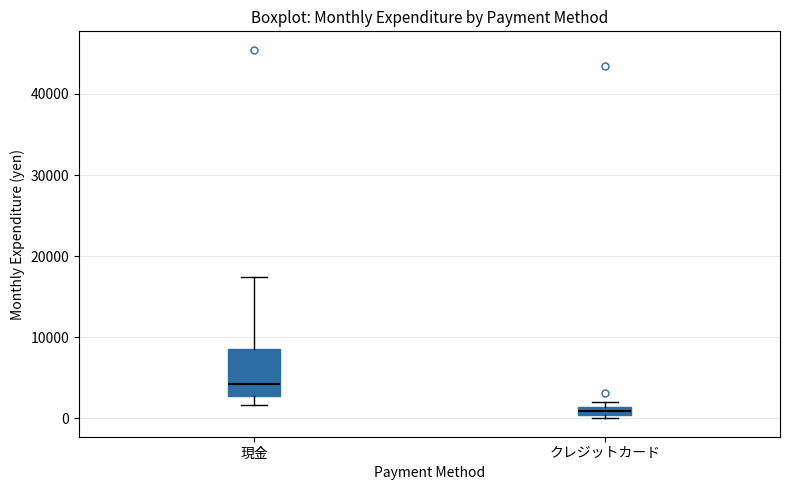

Which box's median line is the lowest?

クレジットカード